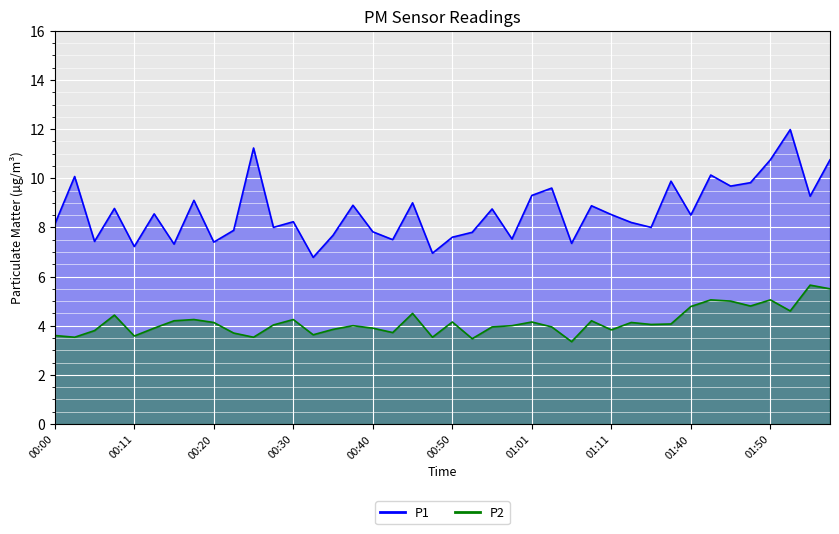

What is the label of the 18th point from the right?

00:56